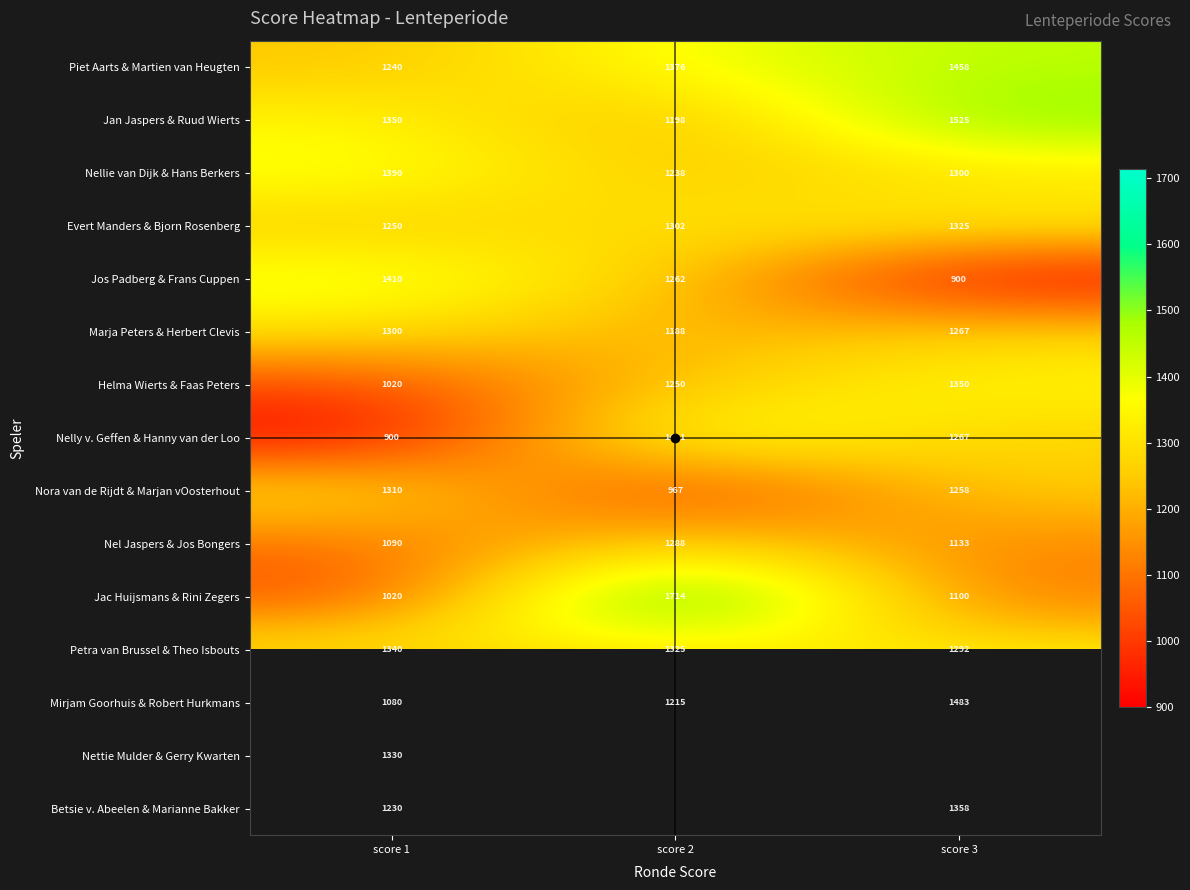

How many data points does each series have?

3